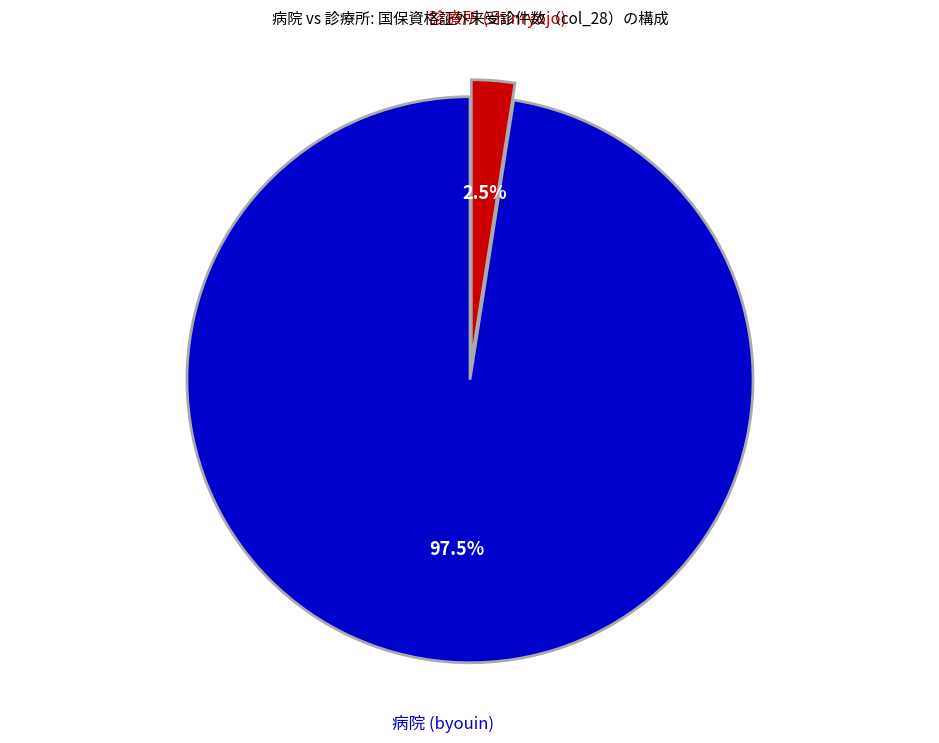

Count the number of slices in the pie.

2